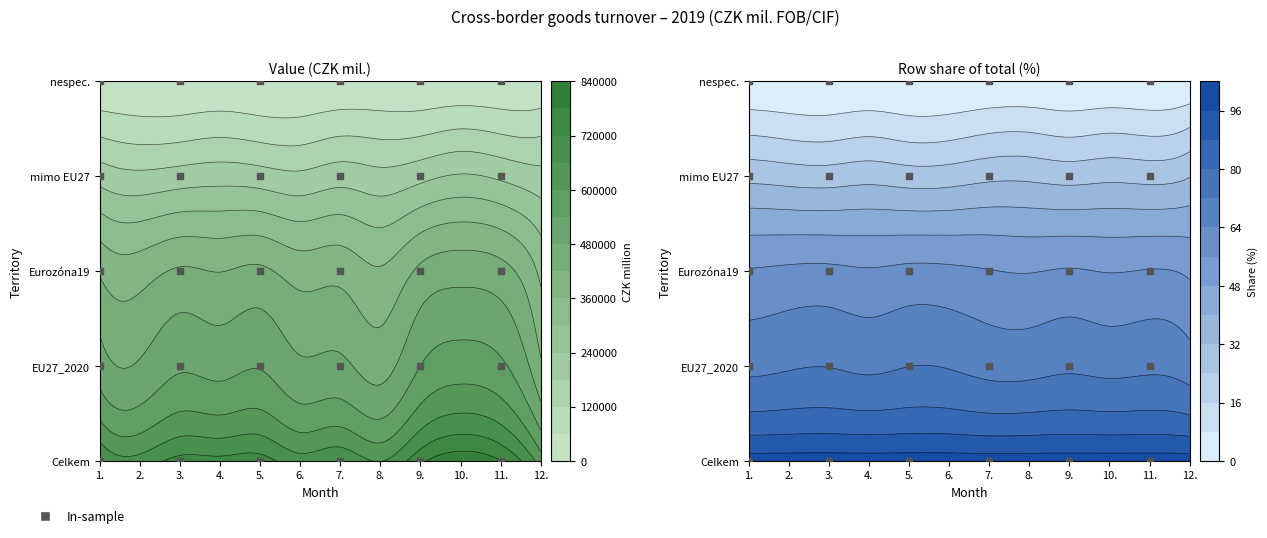

Reading left to right, transcribe all the data shown in this chart.

Celkem: 1.=727955	2.=683796	3.=740626	4.=738347	5.=745436	6.=685916	7.=709909	8.=658207	9.=764585	10.=820275	11.=782396	12.=631184
EU27_2020: 1.=510432	2.=487364	3.=531672	4.=520687	5.=536169	6.=490595	7.=493558	8.=457033	9.=540697	10.=572194	11.=551503	12.=429851
Eurozóna19: 1.=411779	2.=392812	3.=427212	4.=418624	5.=430886	6.=394450	7.=399904	8.=366197	9.=432983	10.=456782	11.=441225	12.=344746
mimo EU27: 1.=215766	2.=194483	3.=206875	4.=215485	5.=206957	6.=193099	7.=213997	8.=199031	9.=221586	10.=246062	11.=228881	12.=199907
nespec.: 1.=1757	2.=1948	3.=2079	4.=2175	5.=2310	6.=2222	7.=2353	8.=2144	9.=2302	10.=2019	11.=2013	12.=1426